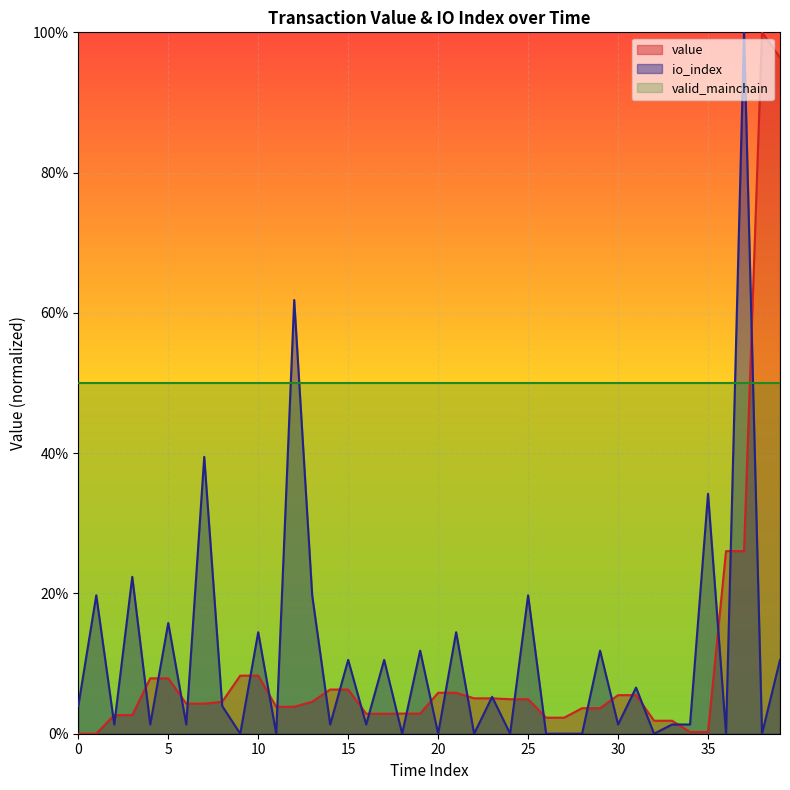

True or false: io_index has more than 0 points higher than both neighbors.

True